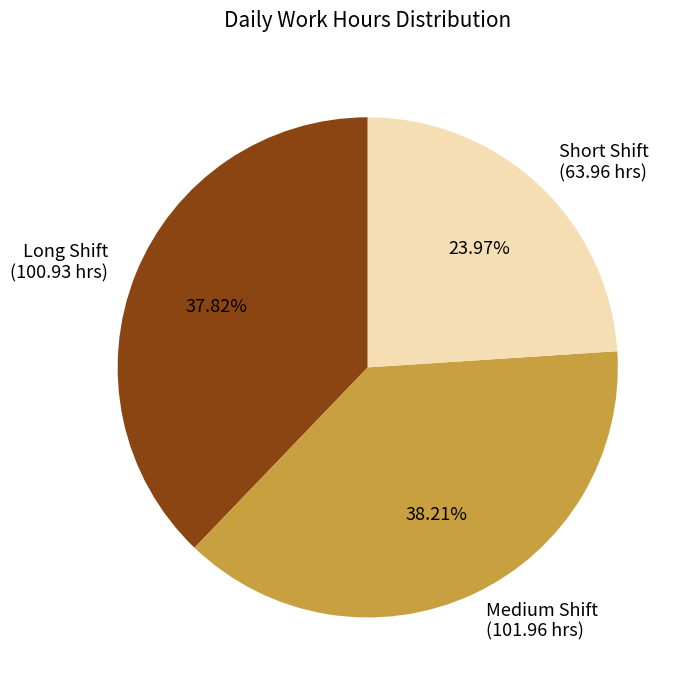

Is there any slice that represents more than half of the pie?

No